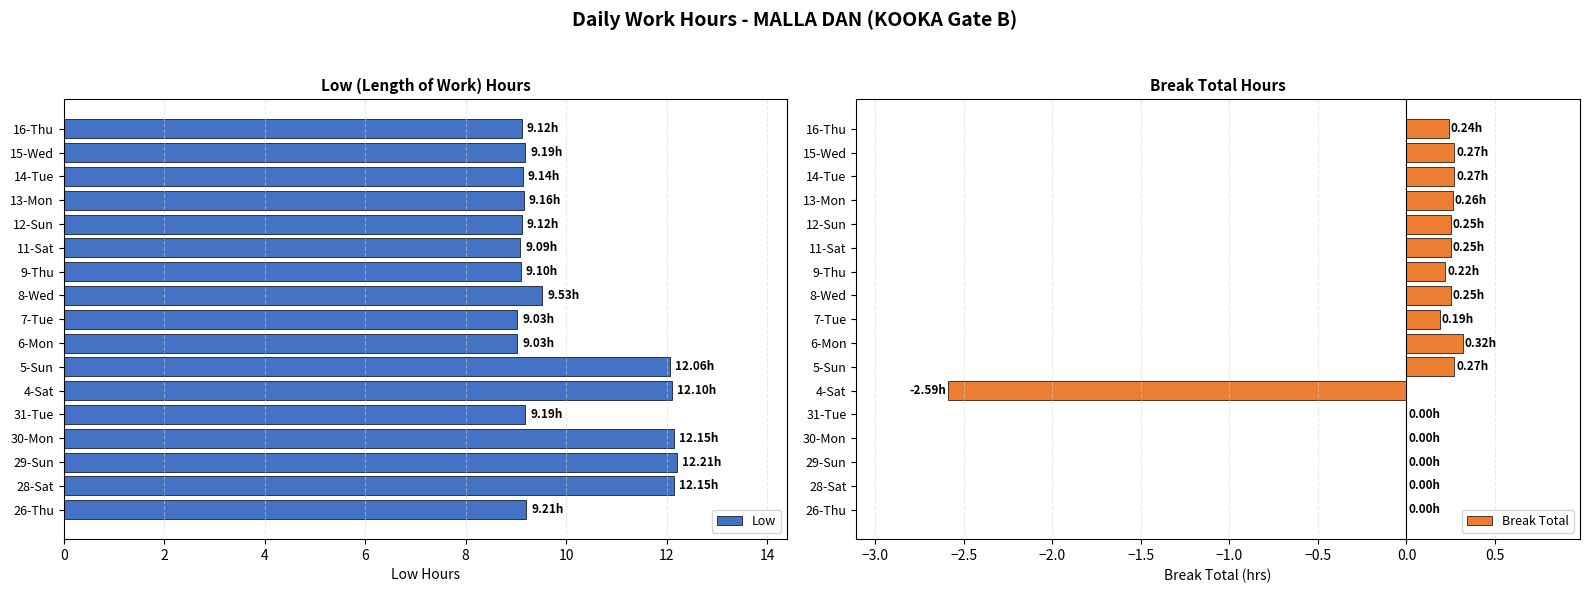

What is the average value of the Low series?

10.0